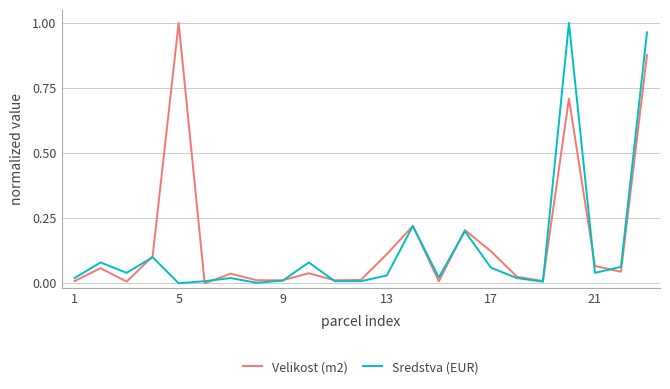

What is the average value of the Sredstva (EUR) series?

0.1